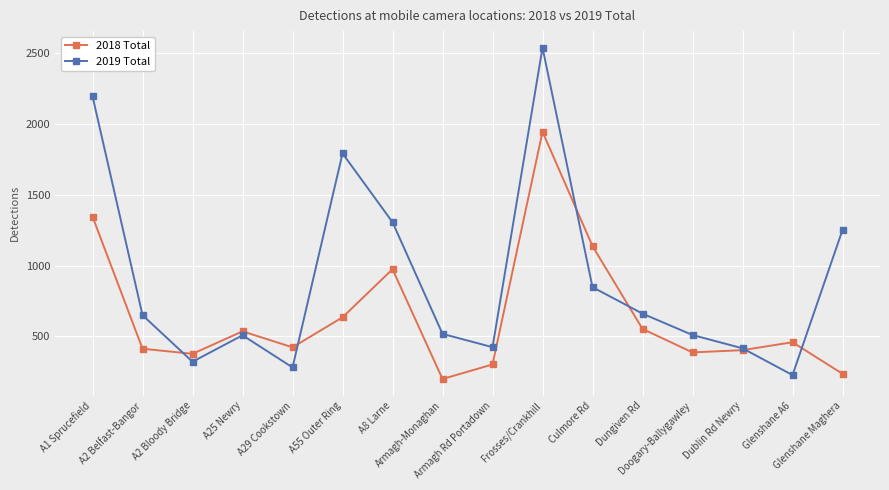

What is the difference between the second highest and second lowest values in the 2019 Total series?

1915